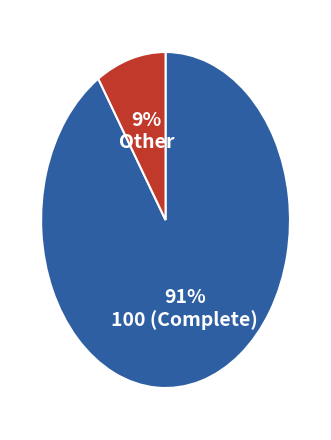

To the nearest percent, what is the average slice percentage?

50%